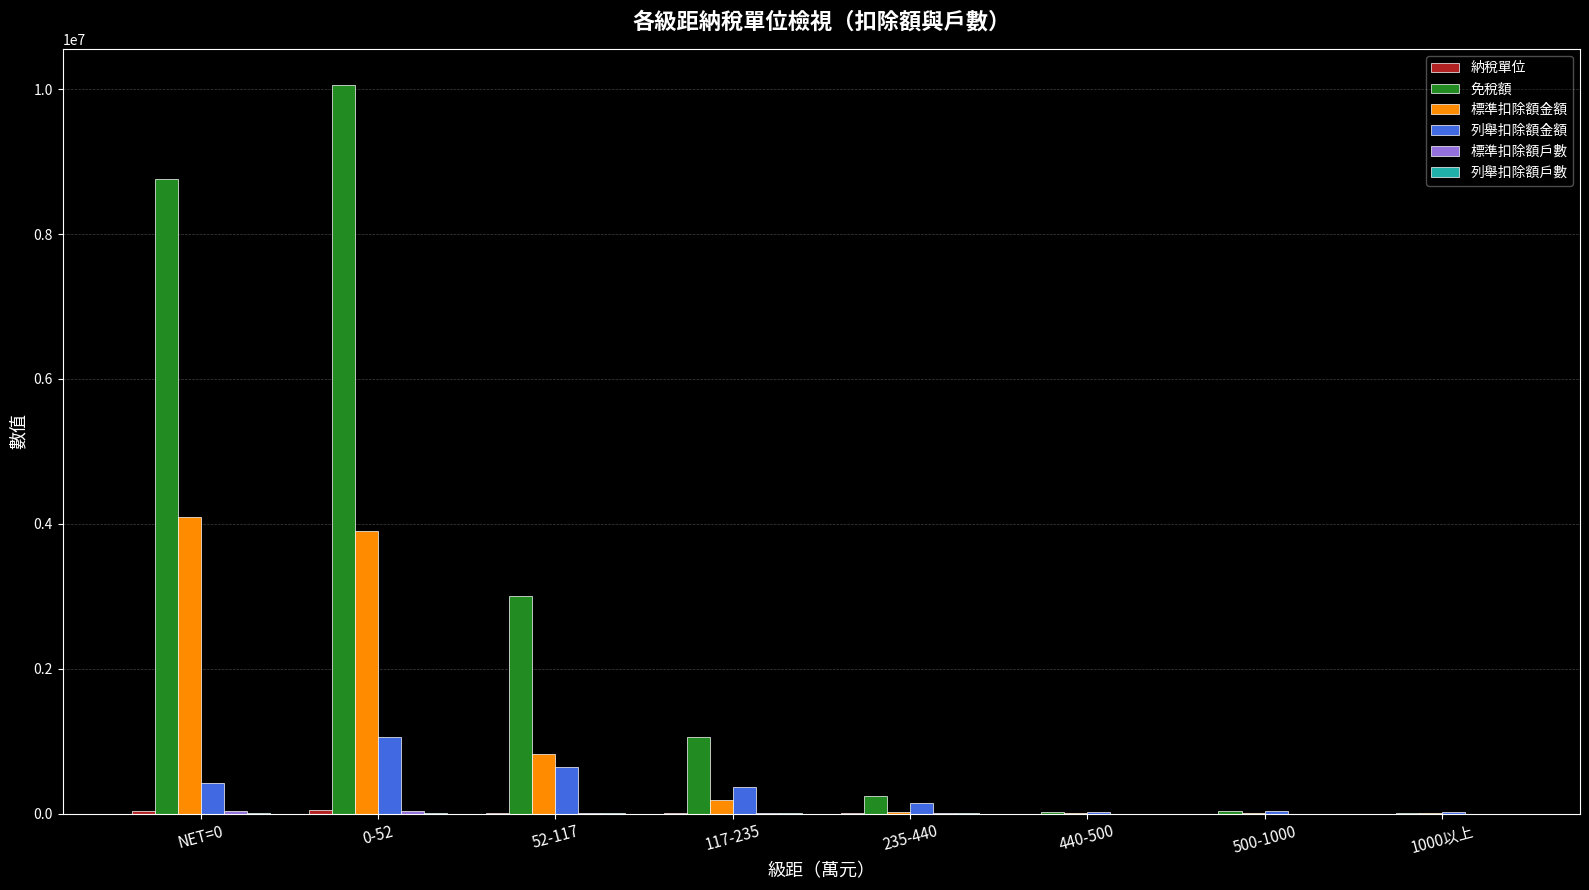

Which series has the widest spread of values?

免稅額